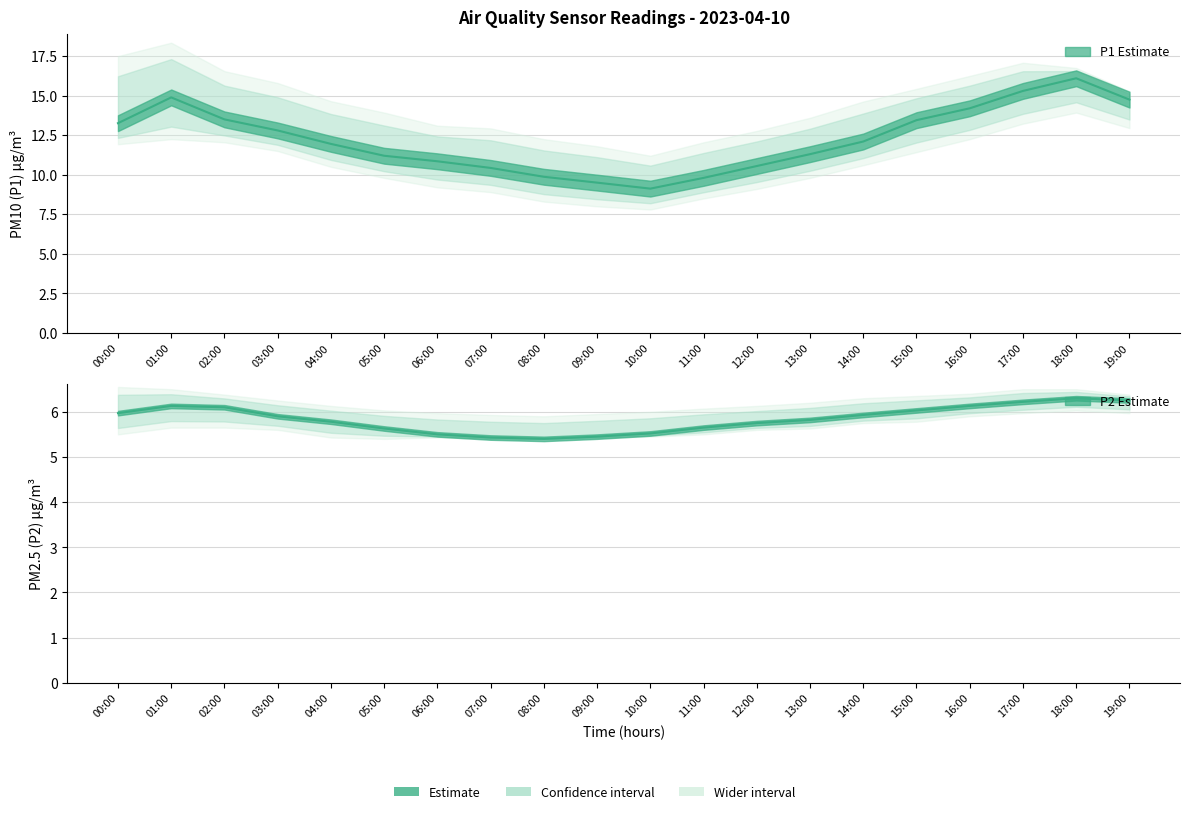

True or false: P2_lower and P2 cross at least once.

False